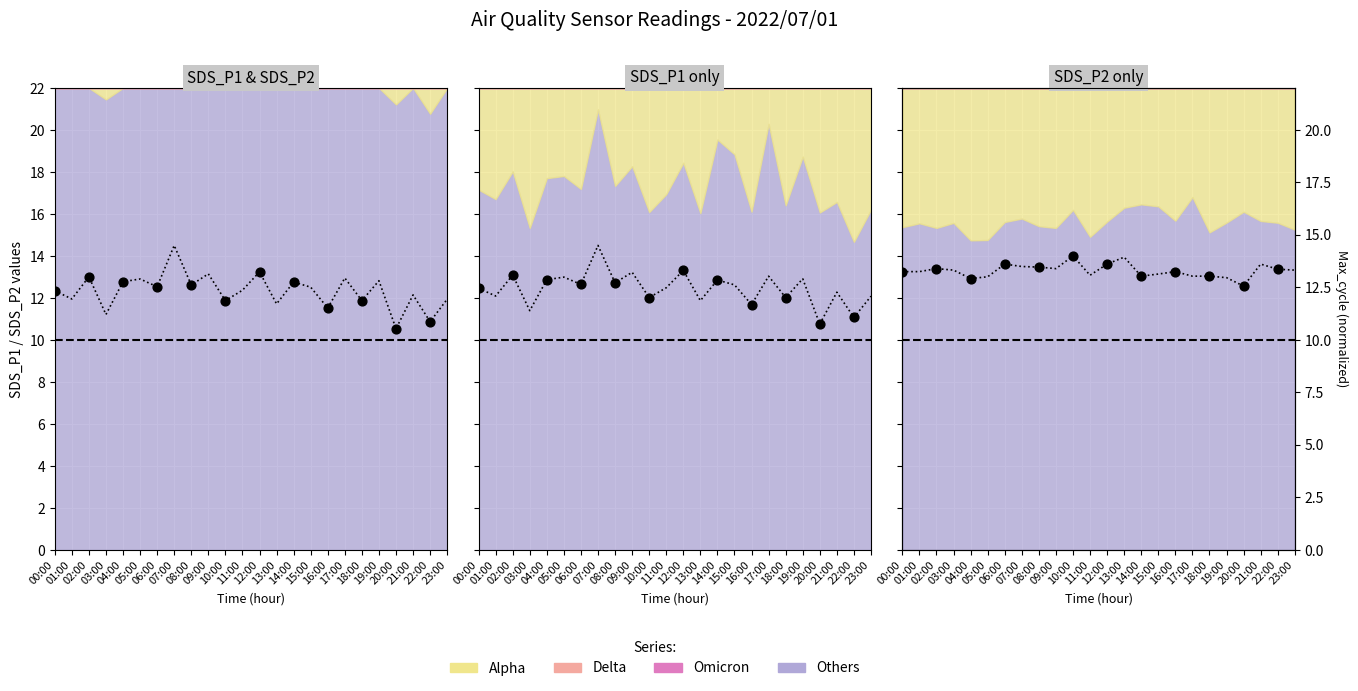

Is the value of SDS_P2 at 22:00 greater than the value of SDS_P1 at 05:00?

Yes